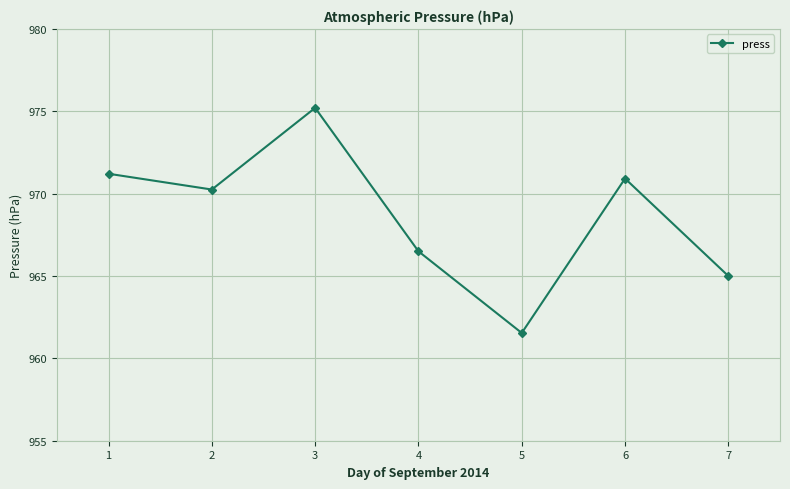

What is the sum of the values at 4 and 2?

1936.8